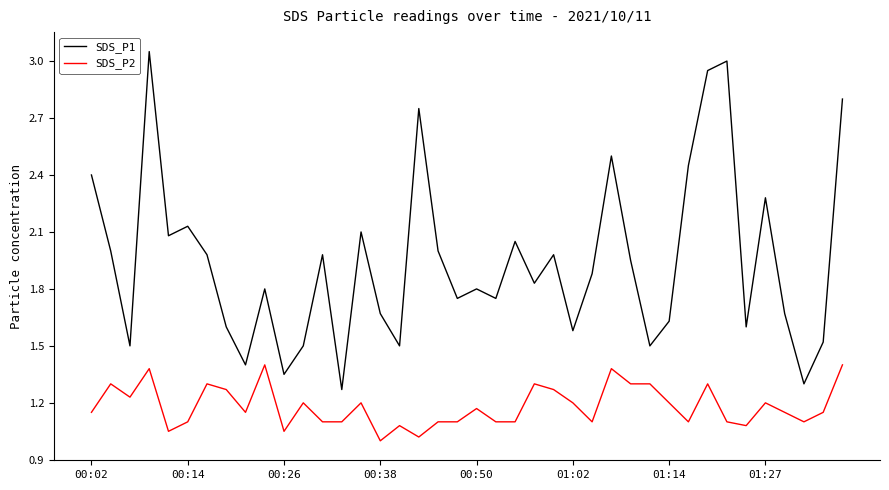

True or false: SDS_P1 and SDS_P2 intersect in this chart.

False